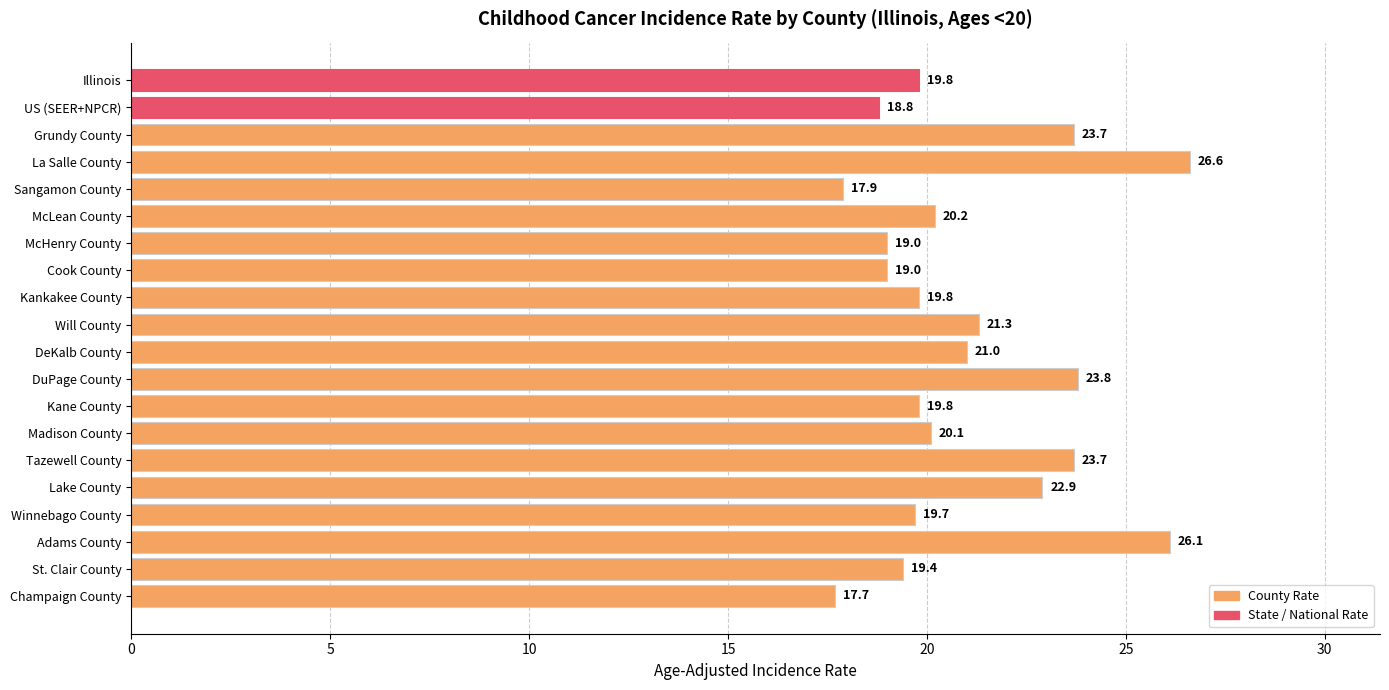

Which has a higher value, DuPage County or La Salle County?

La Salle County